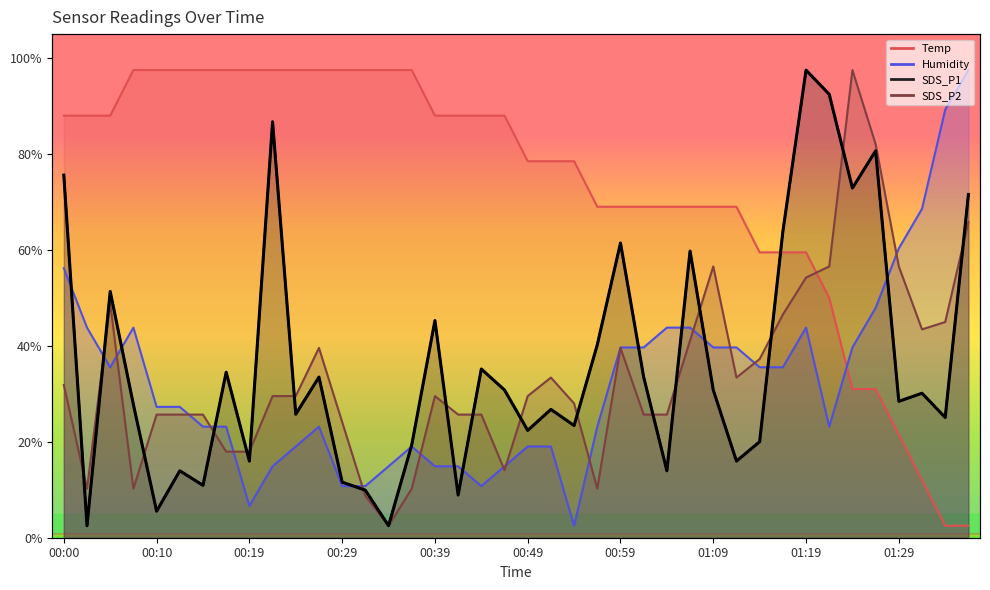

Between which two adjacent categories do SDS_P1 and Humidity first intersect?

00:00 and 00:02